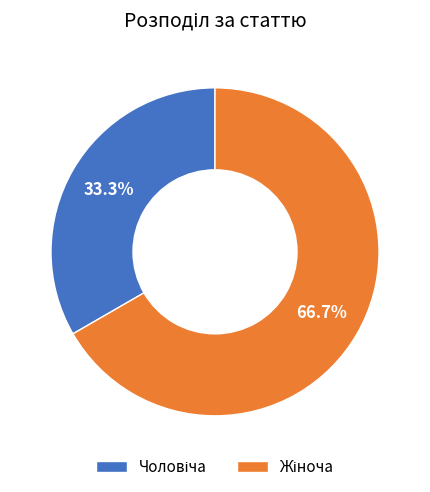

Is there a majority slice in this chart?

Yes